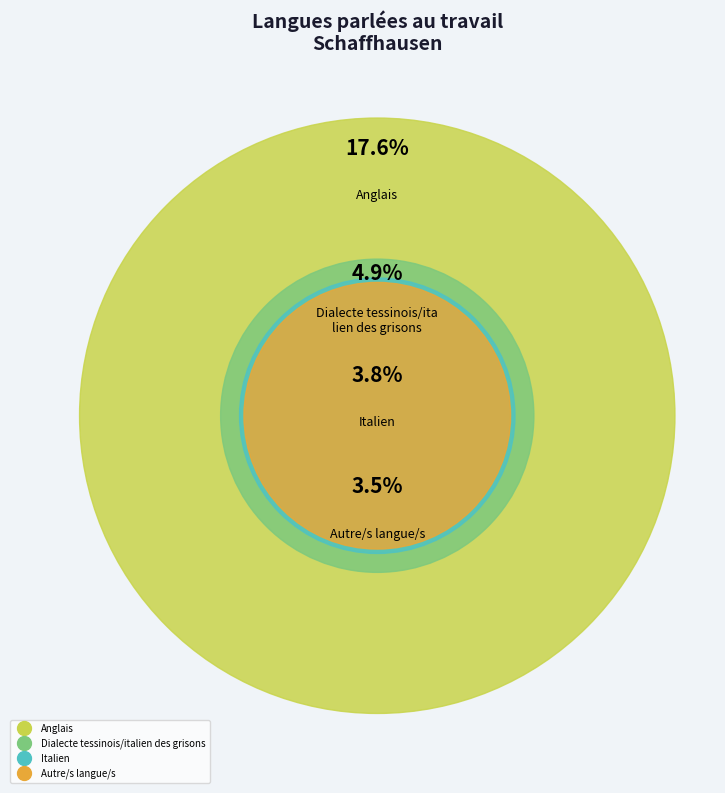

How many segments does this pie chart have?

4